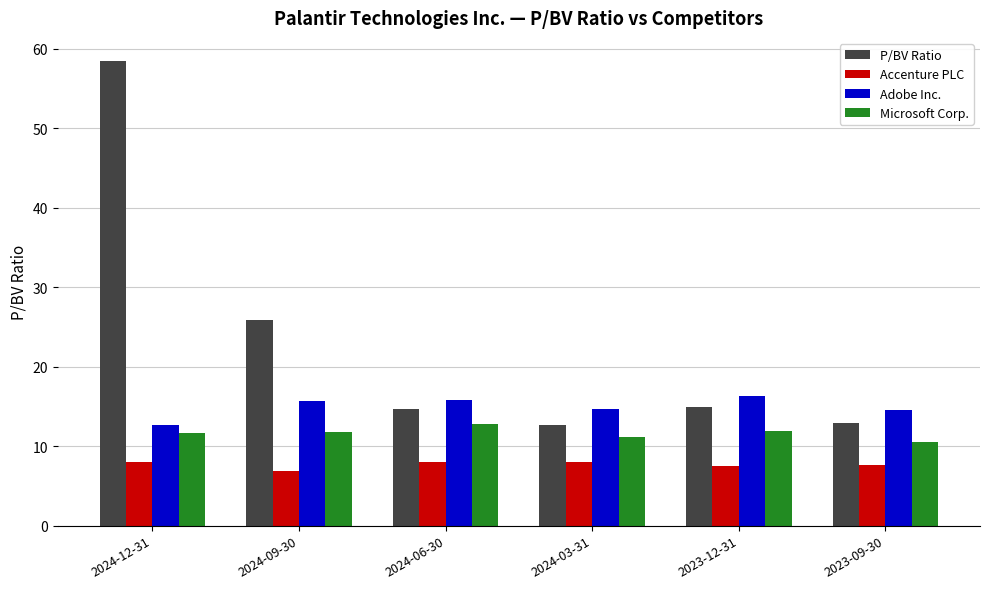

How many data points in Accenture PLC are less than 7?

1